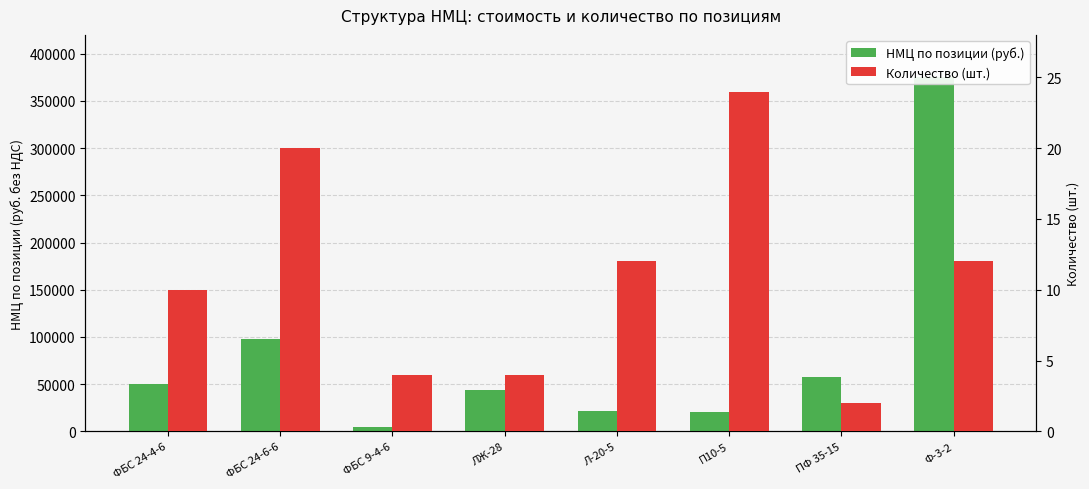

What is the total value across all series at ФБС 24-6-6?

97920.0